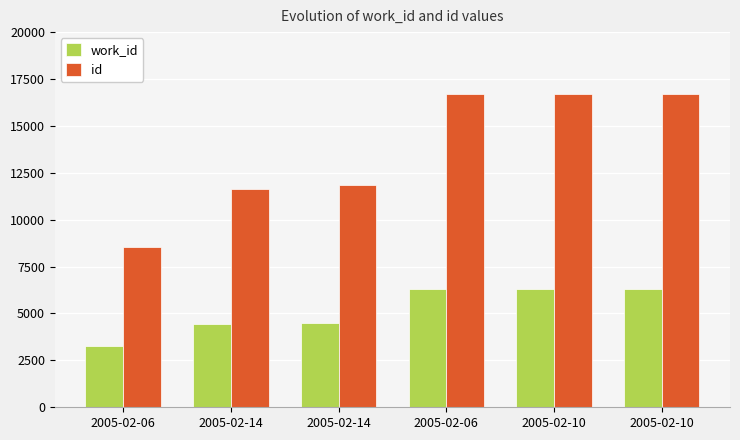

Count the number of data series in this chart.

2